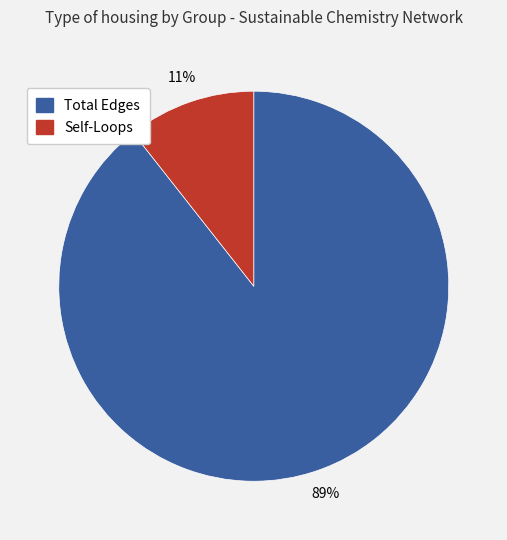

Is there a majority slice in this chart?

Yes